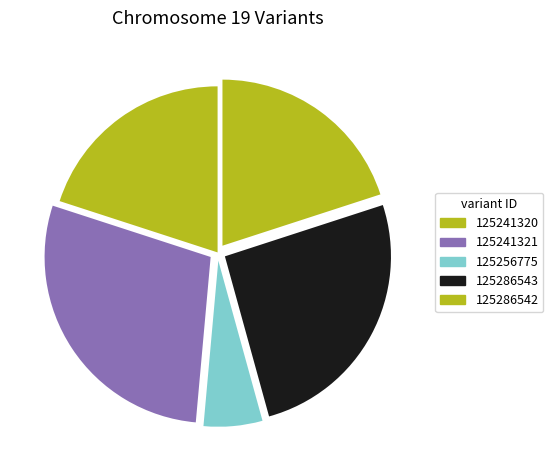

Which slice is the smallest?

125256775